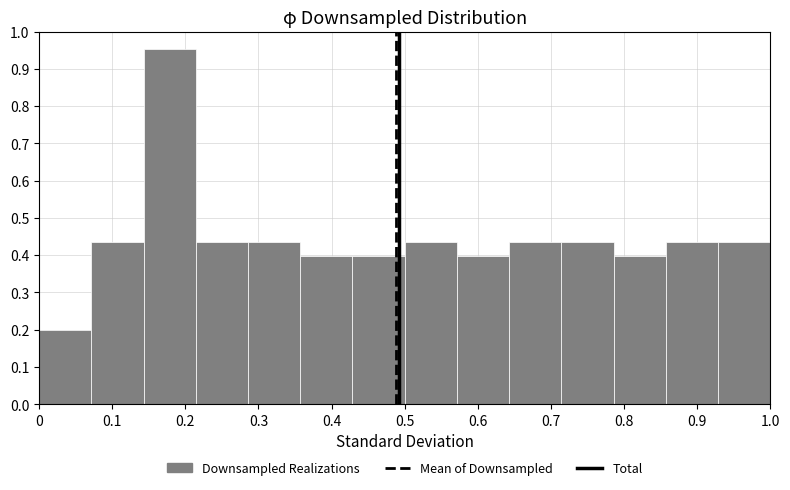

Reading left to right, list every bar in this chart as the range it spans on the x-axis followed by its height. Neither the bar edges nor the heights are printed on the chart, so give them approximately, as read against the axes.

0.00 to 0.07: 0.20
0.07 to 0.14: 0.44
0.14 to 0.21: 0.95
0.21 to 0.29: 0.44
0.29 to 0.36: 0.44
0.36 to 0.43: 0.40
0.43 to 0.50: 0.40
0.50 to 0.57: 0.44
0.57 to 0.64: 0.40
0.64 to 0.71: 0.44
0.71 to 0.79: 0.44
0.79 to 0.86: 0.40
0.86 to 0.93: 0.44
0.93 to 1.00: 0.44